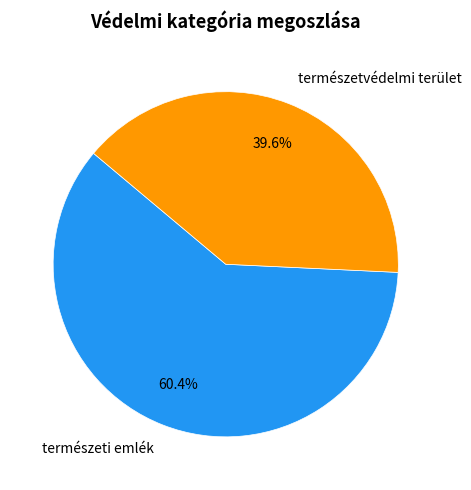

Which has a higher value, természetvédelmi terület or természeti emlék?

természeti emlék